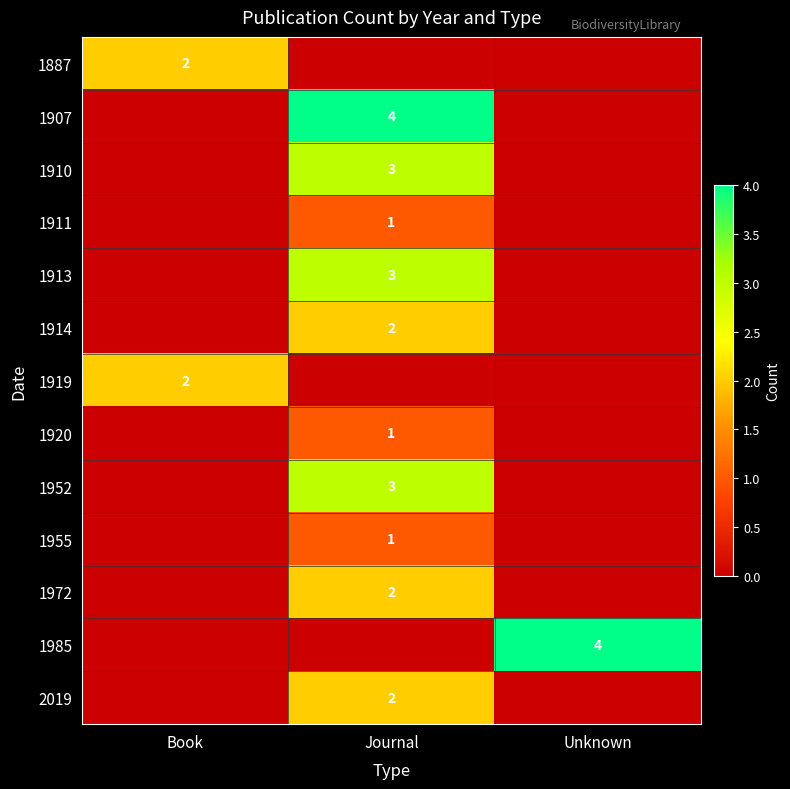

True or false: 1914 has a value of 2 at Journal.

True